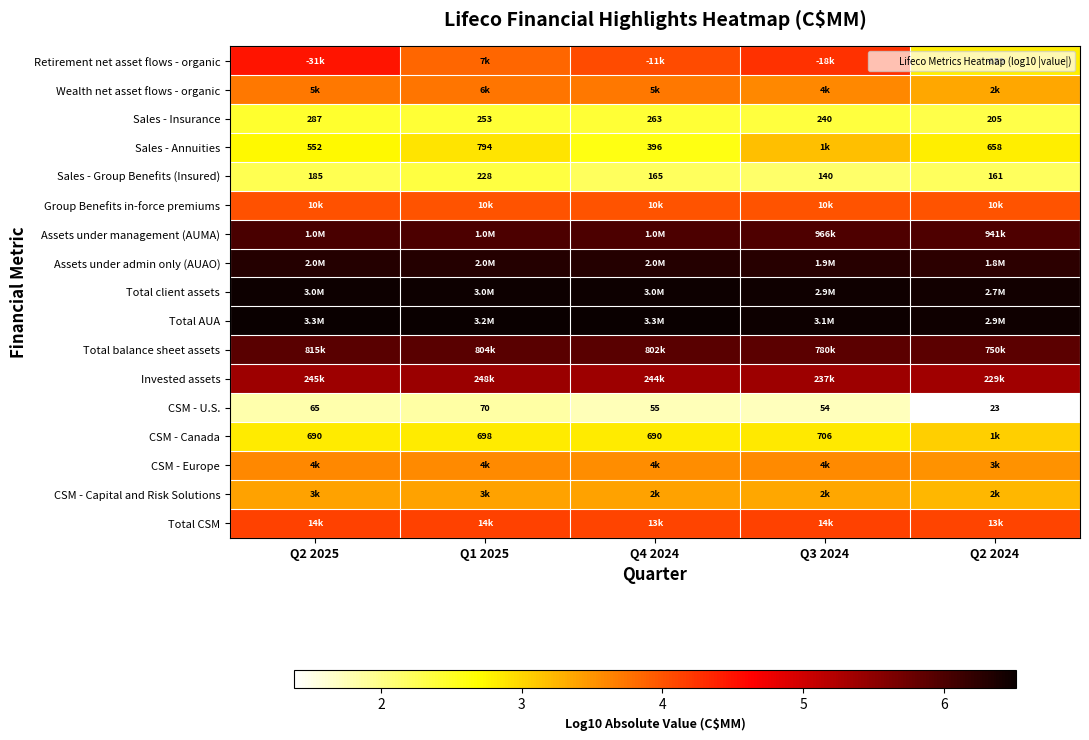

At how many categories does at least one series exceed 5?

5